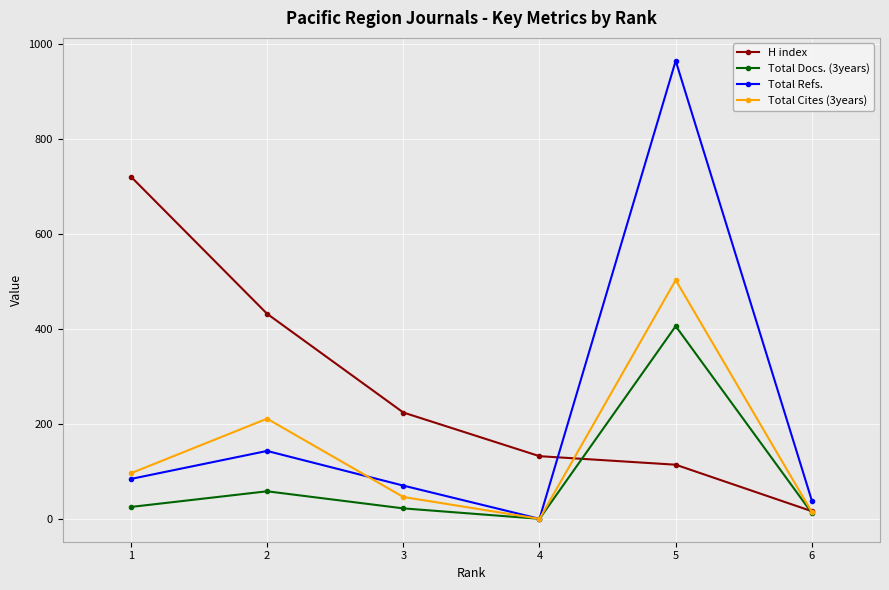

Does the chart have visible grid lines?

Yes